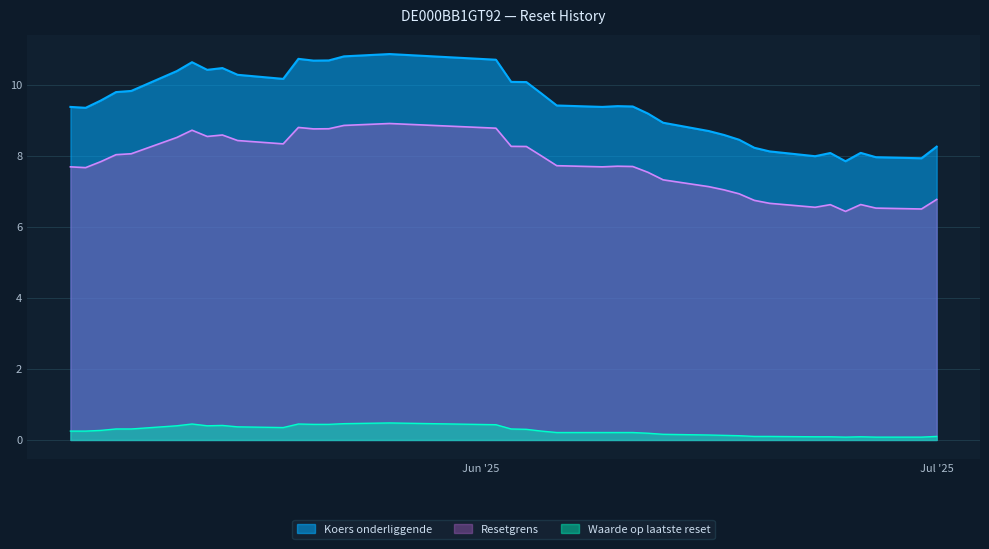

Which series has the widest spread of values?

Koers onderliggende